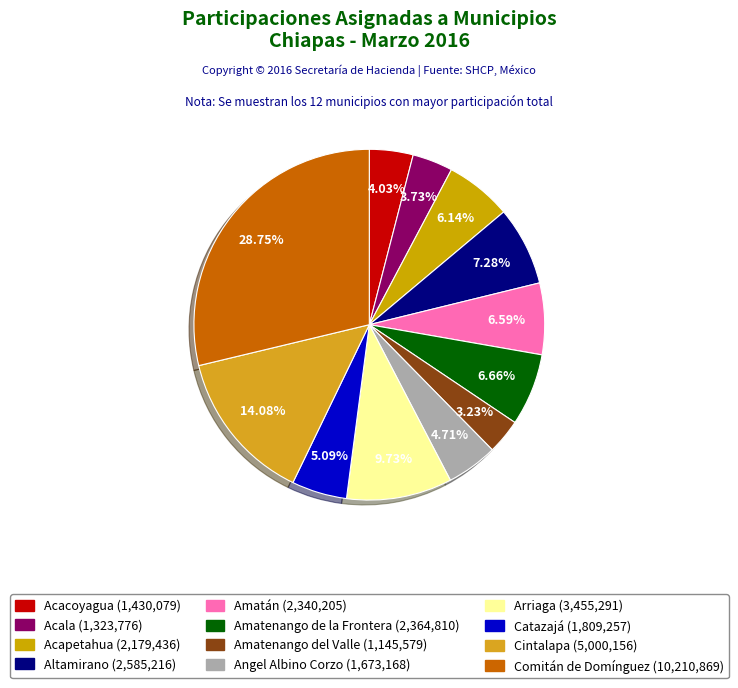

Do Acala and Acacoyagua together represent more than half of the pie?

No